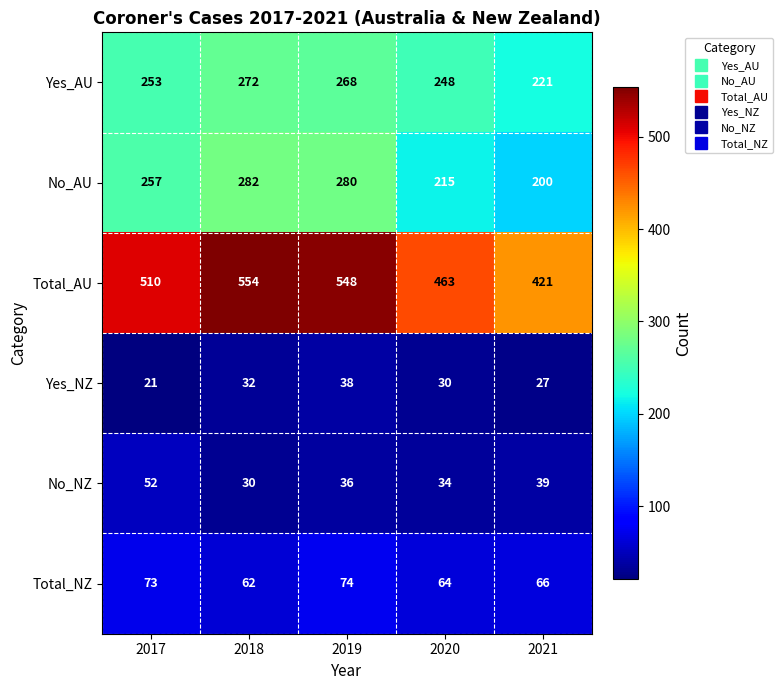

At which label is Total_NZ closest to 68?

2021